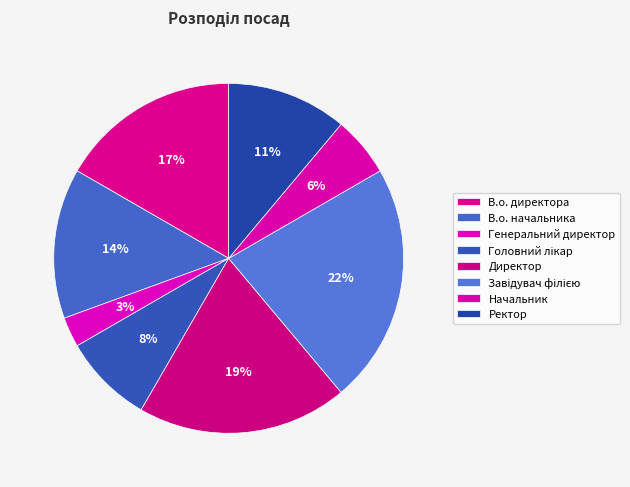

Is В.о. начальника the majority of the pie?

No